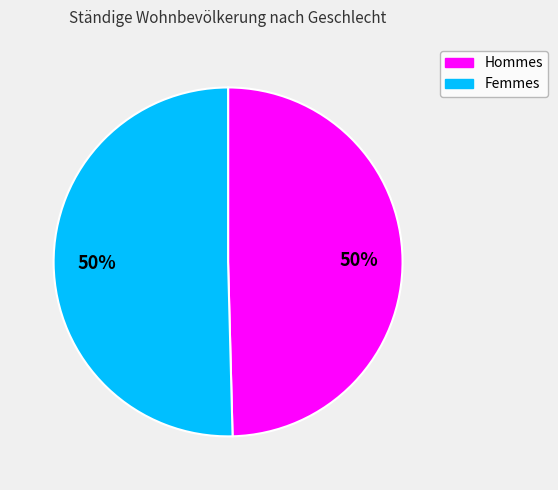

Count the number of slices in the pie.

2